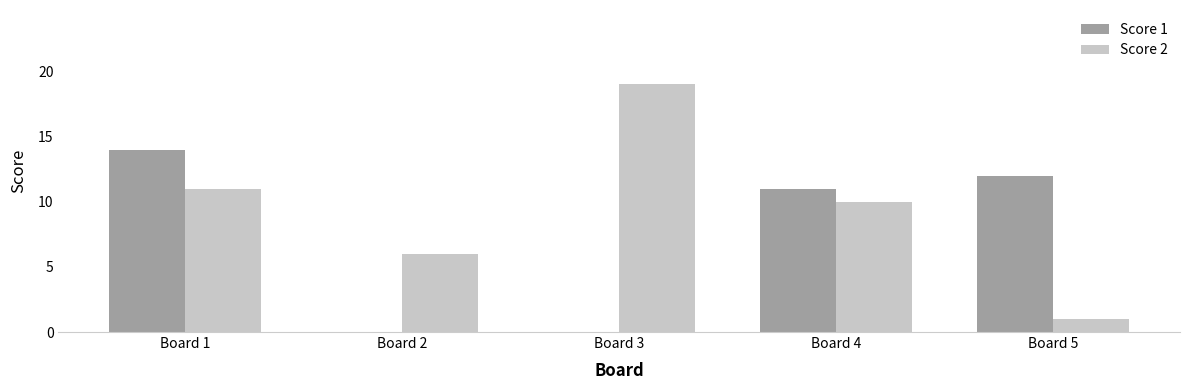

What is the highest value of the Score 2 series?

19